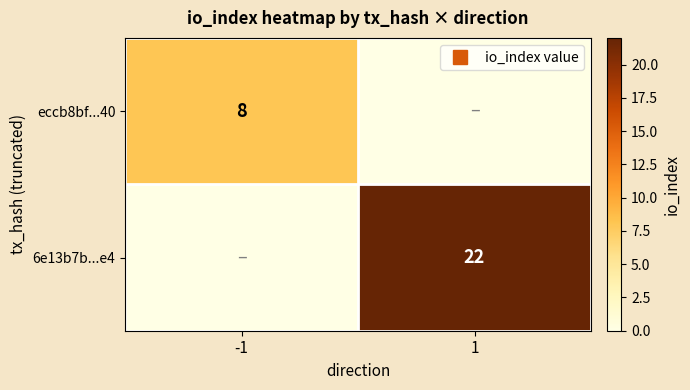

Rank the categories by eccb8bf...40 value from highest to lowest.

-1, 1